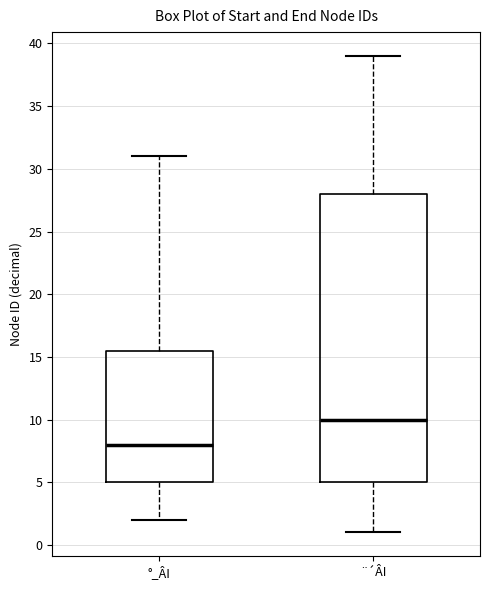

Comparing the boxes themselves (not the whiskers), which one is the tallest?

¨´ÂI